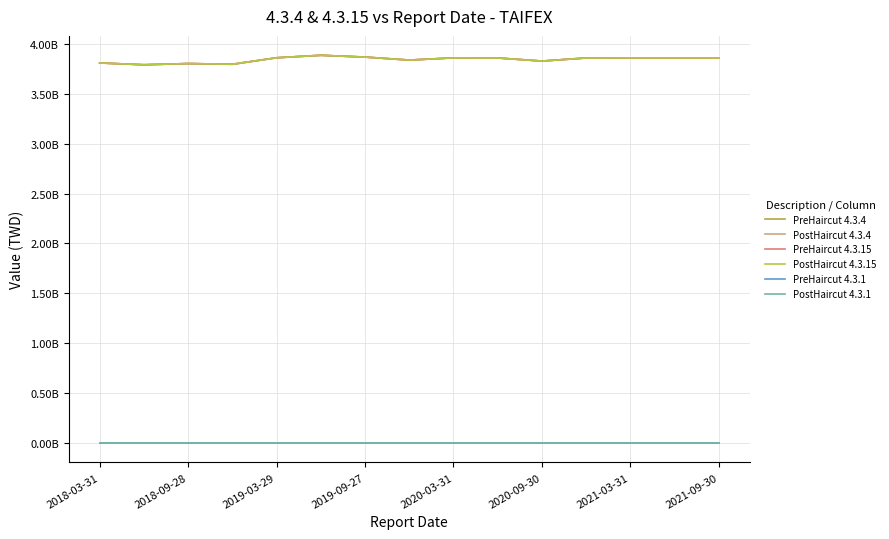

Does the chart display data point markers on the line(s)?

No